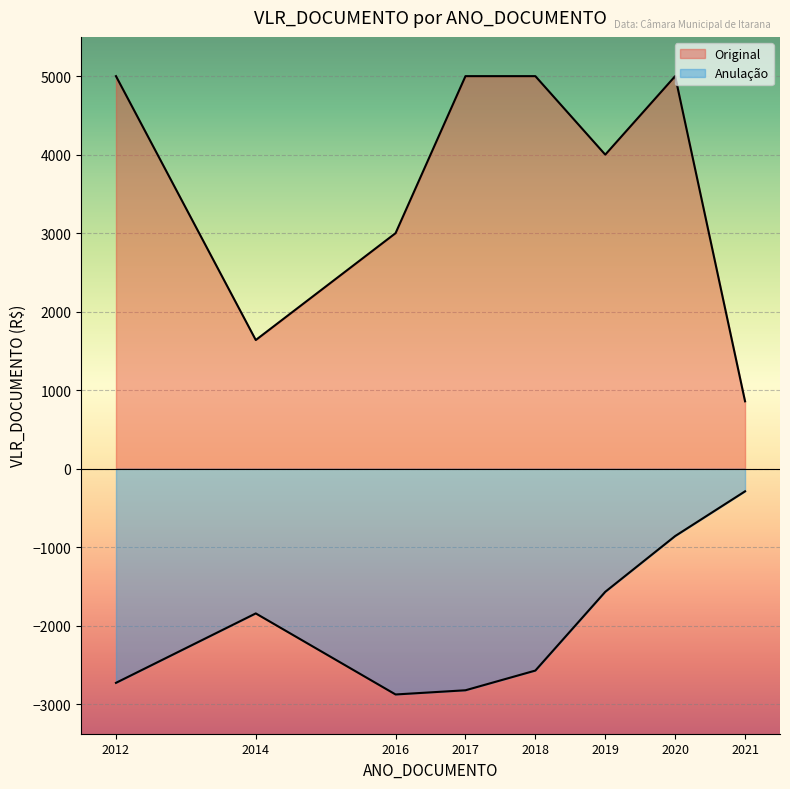

What is the sum of all Anulação values?

-15555.2